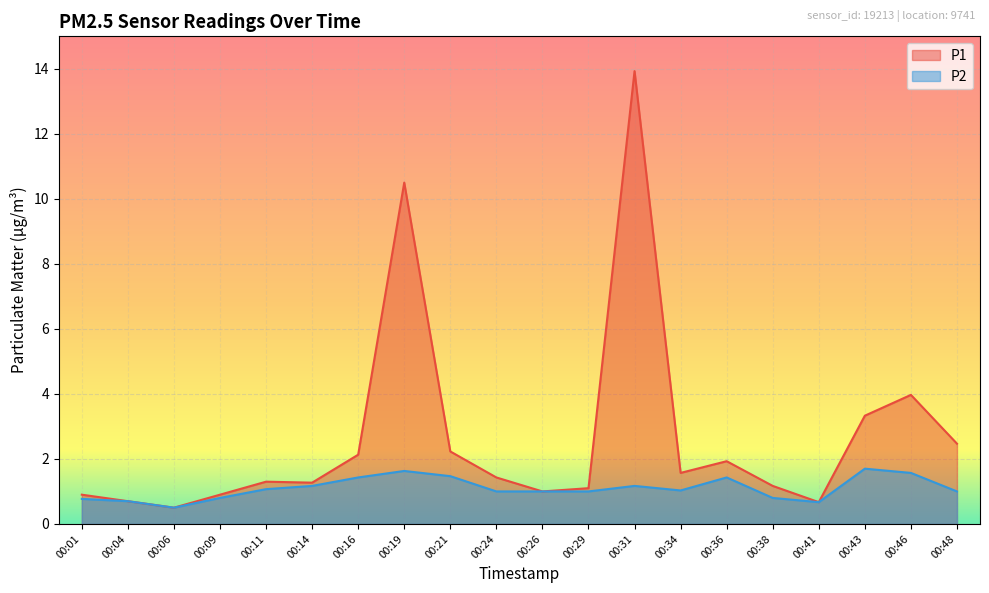

Which category has the highest value across all series?

00:31